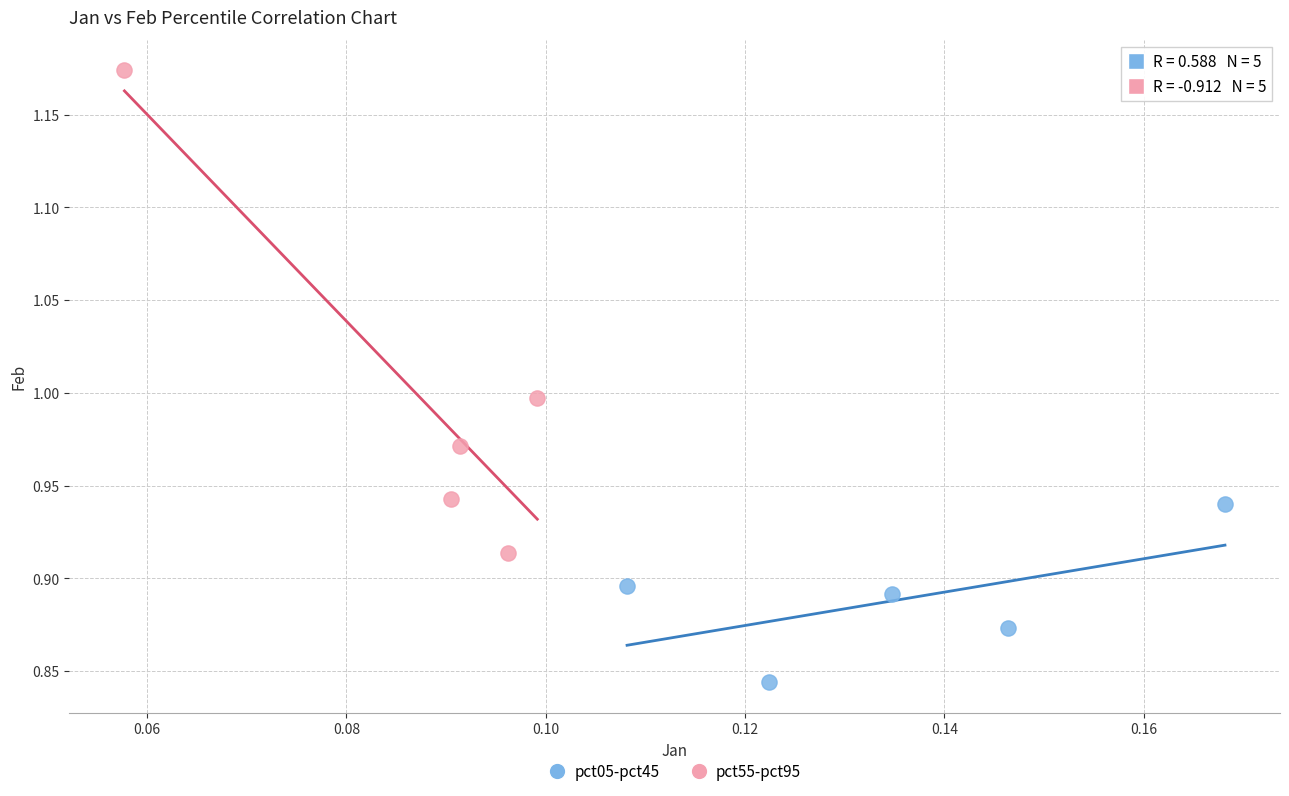

Which series reaches the minimum Y coordinate?

pct05-pct45